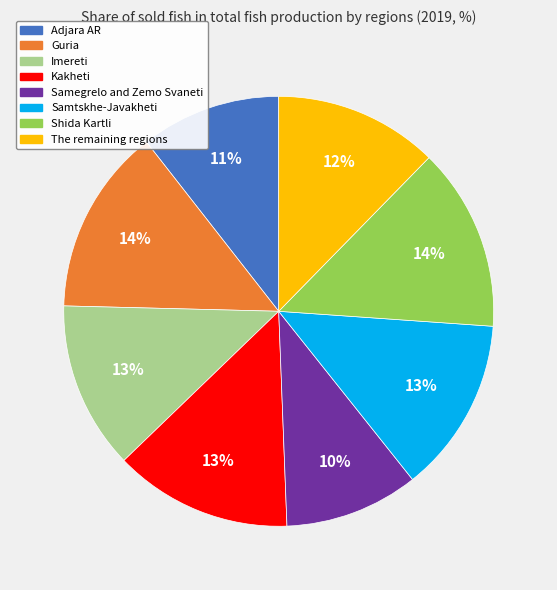

Is the sum of Samegrelo and Zemo Svaneti and Guria greater than half?

No